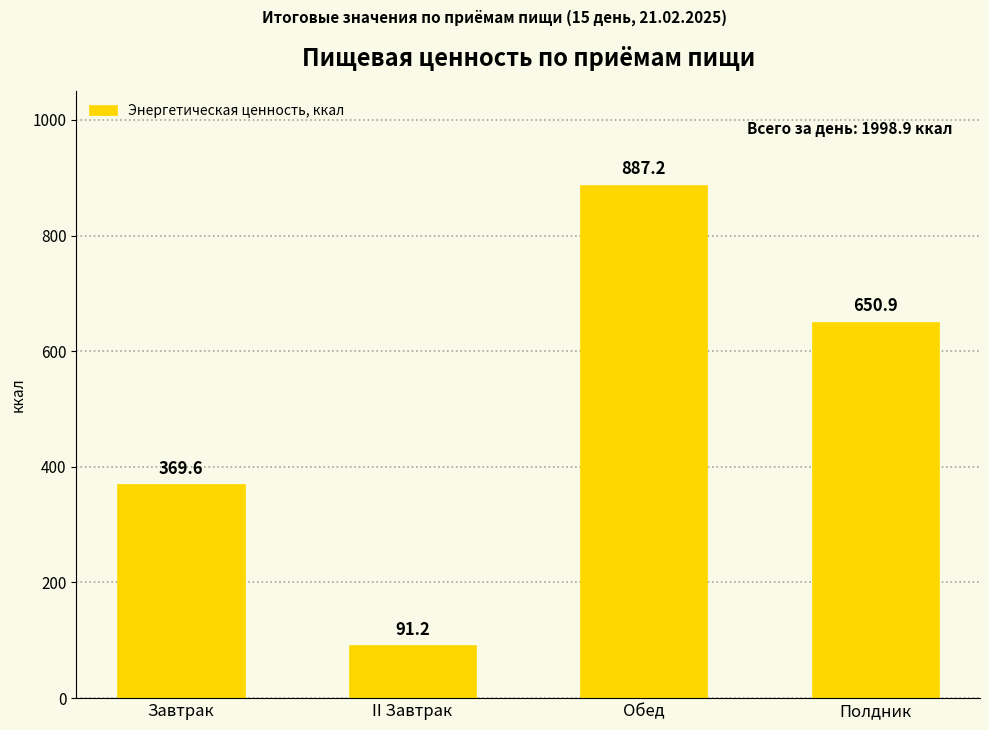

List the labels in order of value, smallest first.

II Завтрак, Завтрак, Полдник, Обед